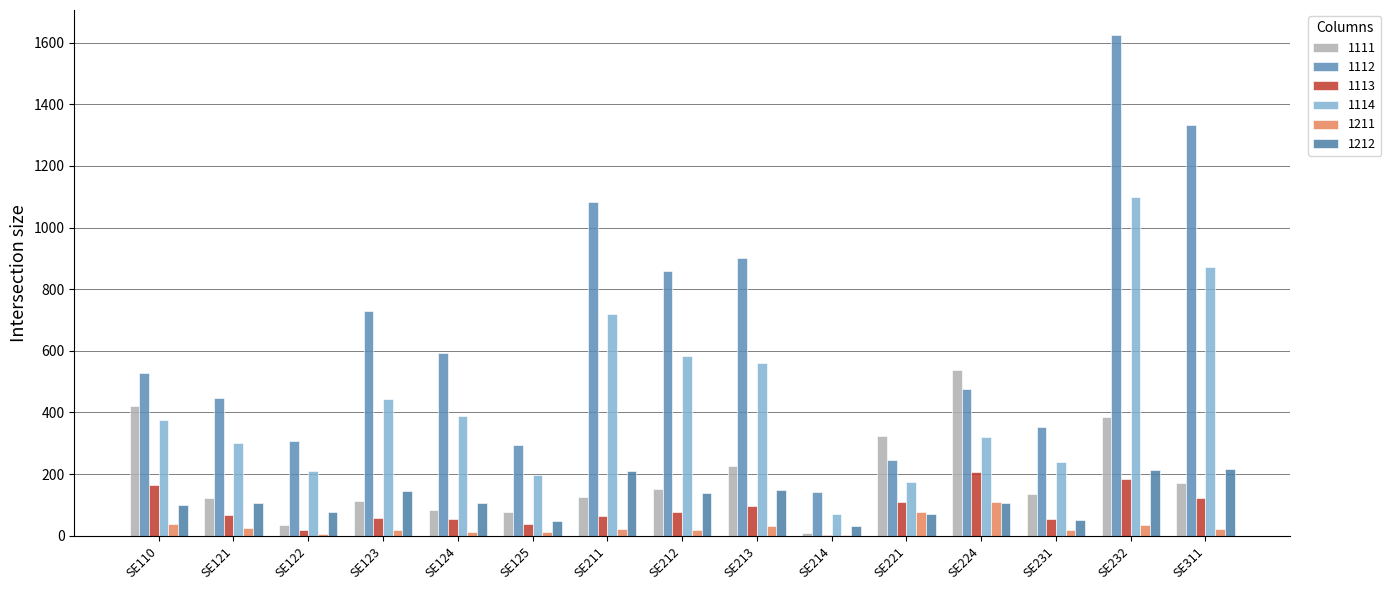

How many distinct data groups are displayed?

6